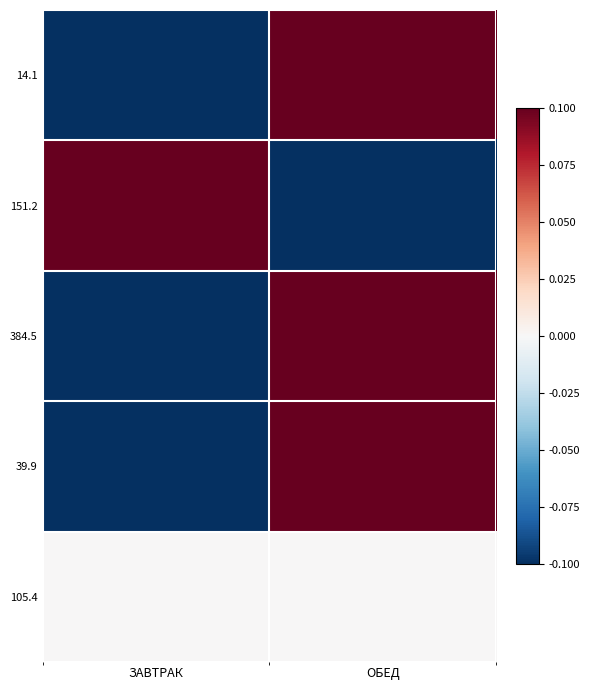

Between ЗАВТРАК and ОБЕД, which is larger?

ОБЕД